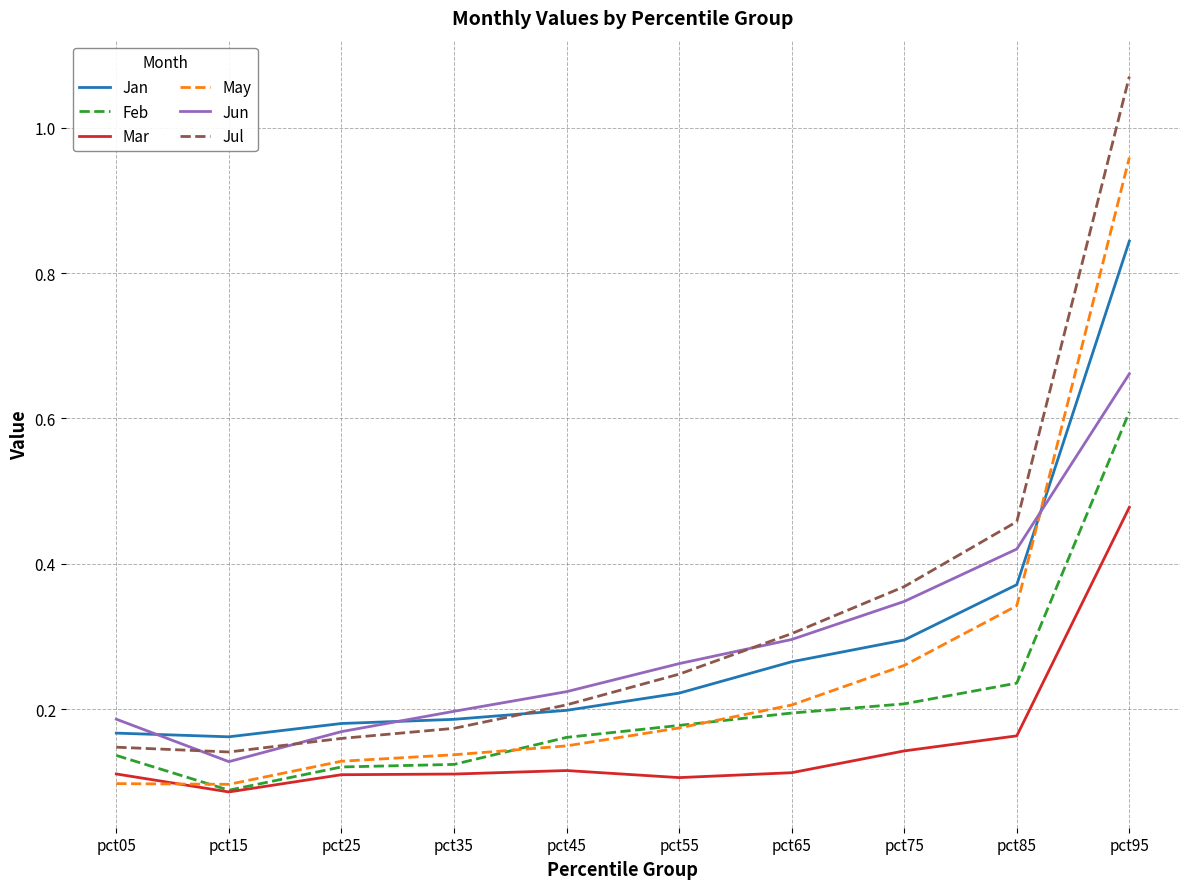

At which label does Jul reach its peak?

pct95